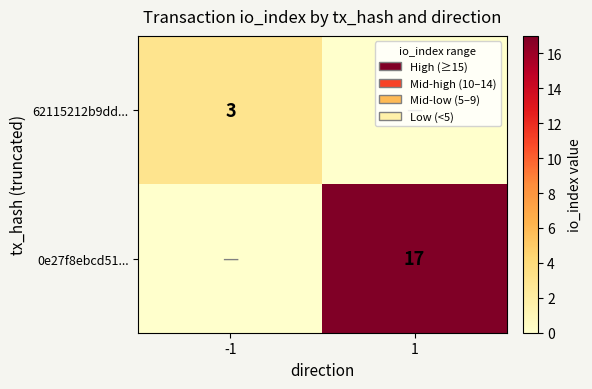

What is the maximum value for 0e27f8ebcd51...?

1